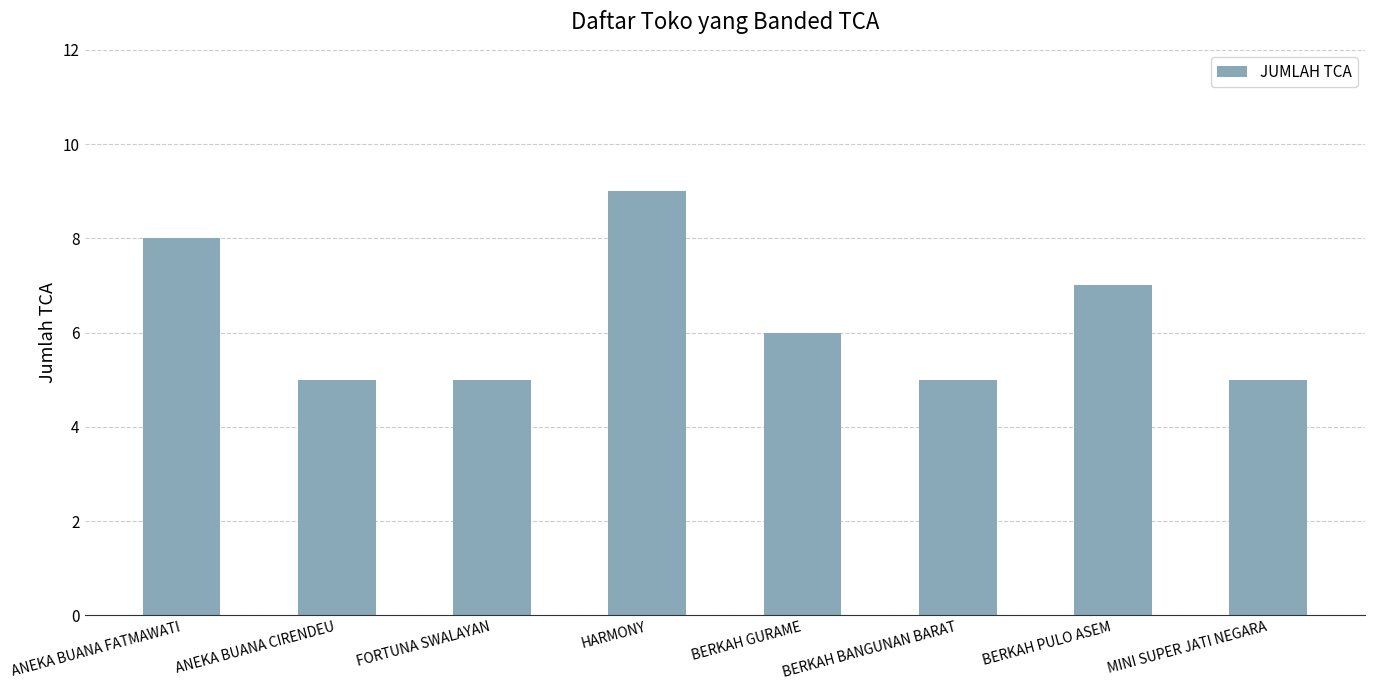

What is the greatest value displayed?

9